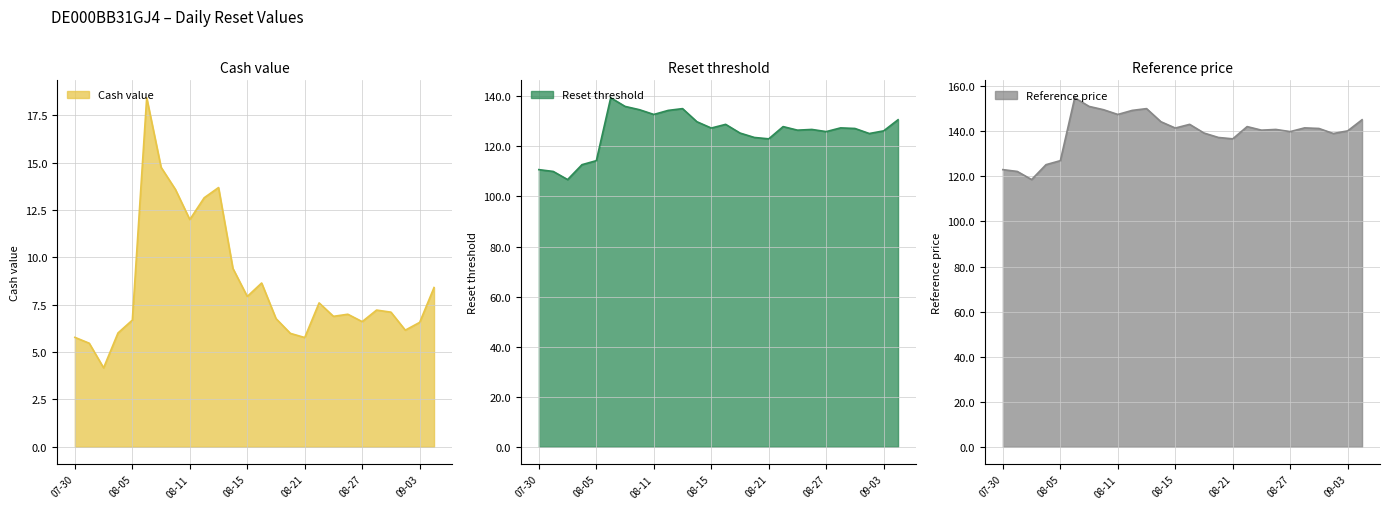

Where is Cash value nearest to the value 11?

08-11